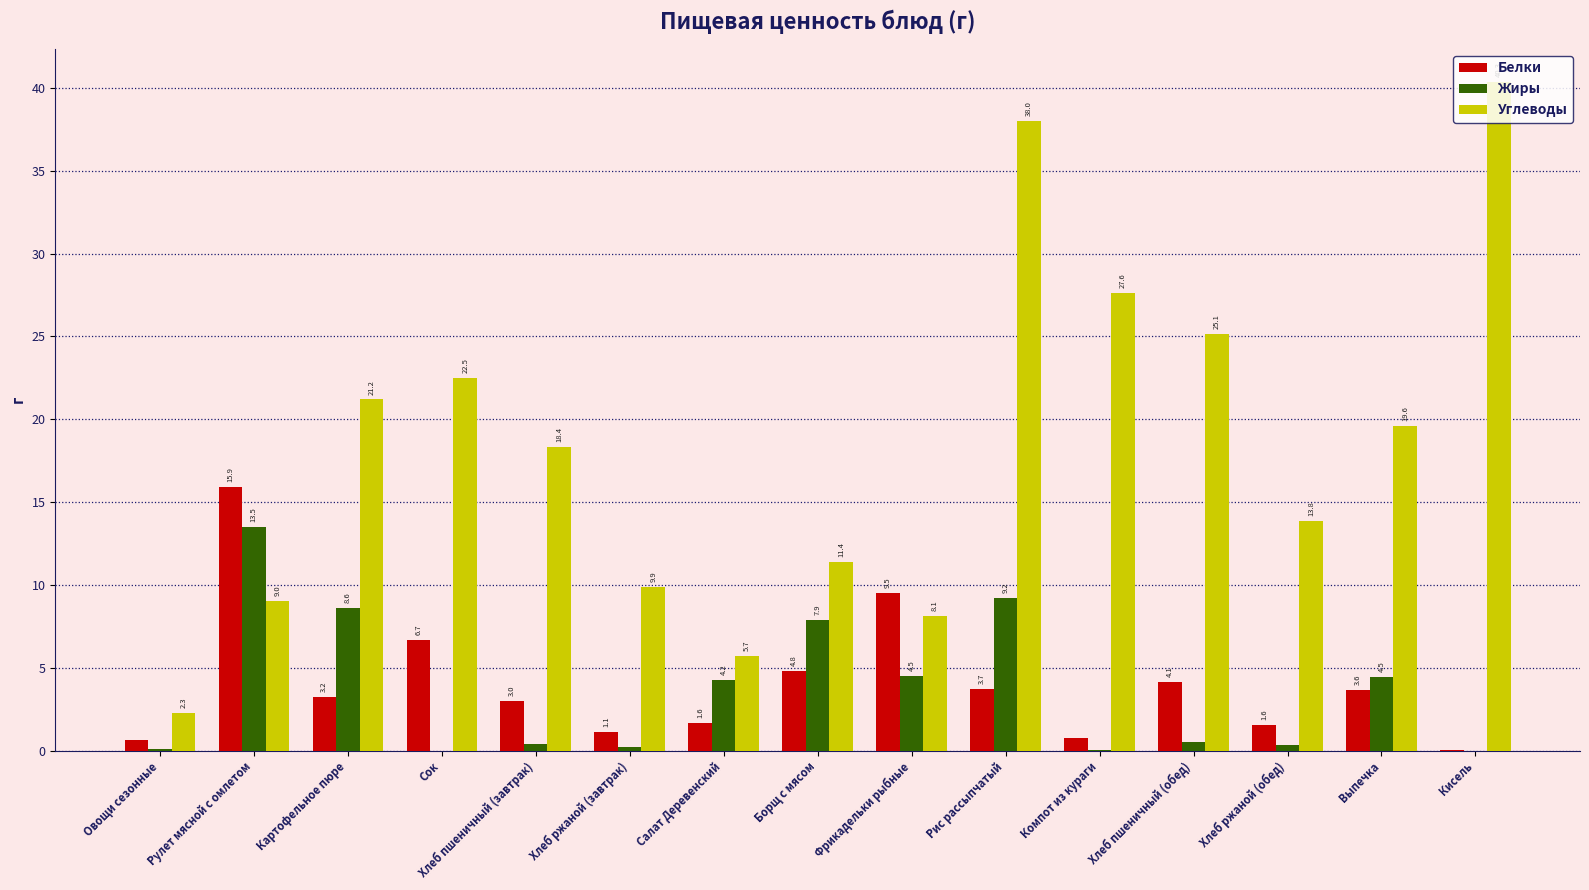

At which category is the sum across all series the highest?

Рис рассыпчатый